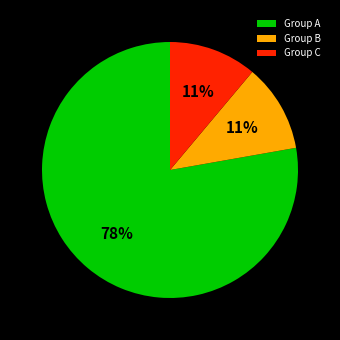

Is it true that Group A is 78% of the pie?

True